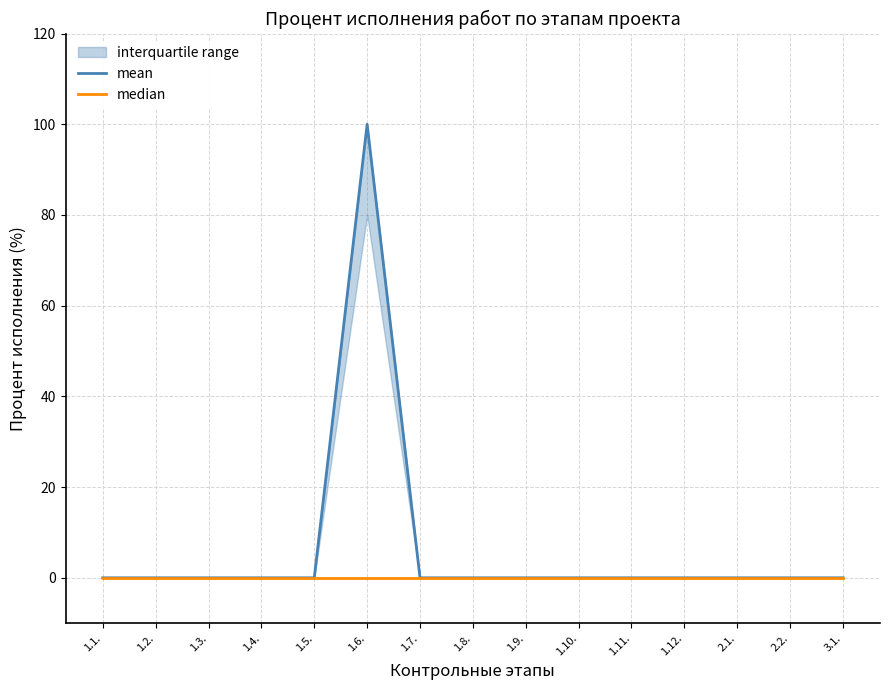

Reading right to left, list all the values displayed in this chart.

mean: 3.1.=0	2.2.=0	2.1.=0	1.12.=0	1.11.=0	1.10.=0	1.9.=0	1.8.=0	1.7.=0	1.6.=100	1.5.=0	1.4.=0	1.3.=0	1.2.=0	1.1.=0
median: 3.1.=0	2.2.=0	2.1.=0	1.12.=0	1.11.=0	1.10.=0	1.9.=0	1.8.=0	1.7.=0	1.6.=0	1.5.=0	1.4.=0	1.3.=0	1.2.=0	1.1.=0